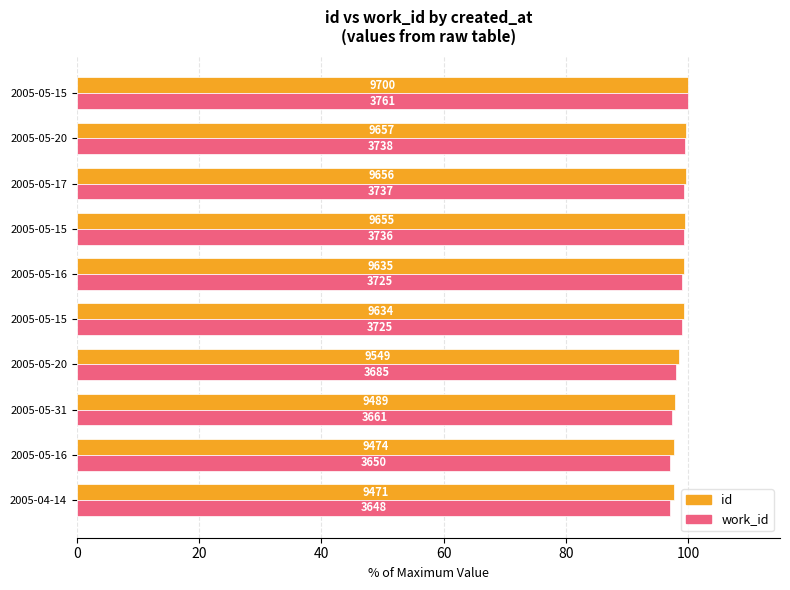

List the series in order of their overall mean, highest first.

id, work_id